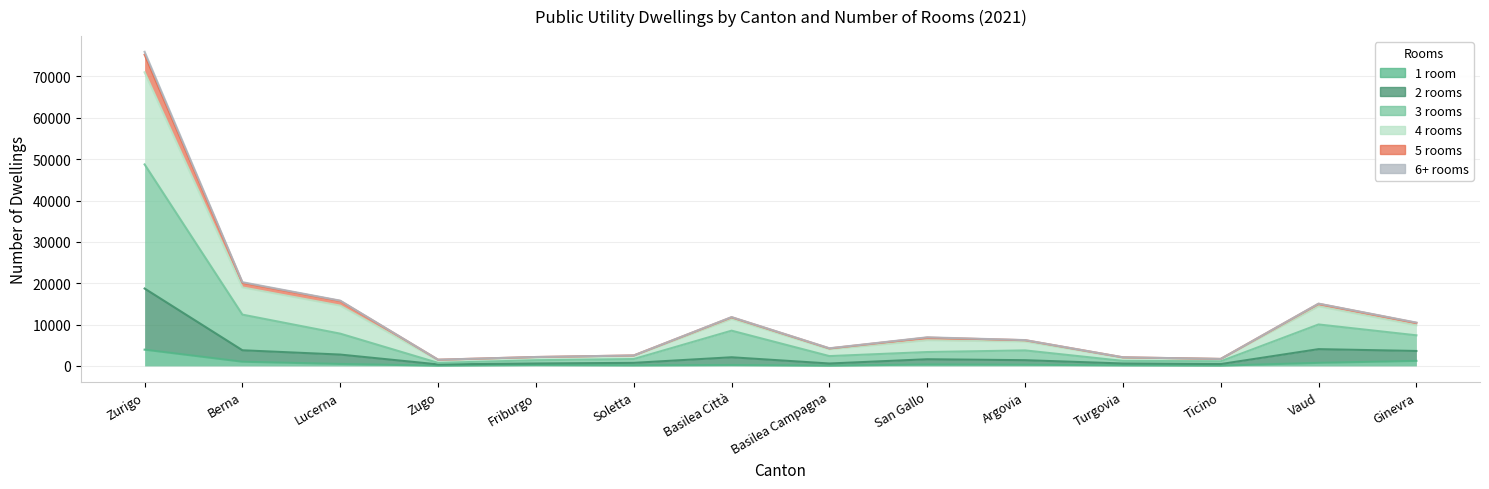

True or false: 4 rooms and 5 rooms intersect in this chart.

False